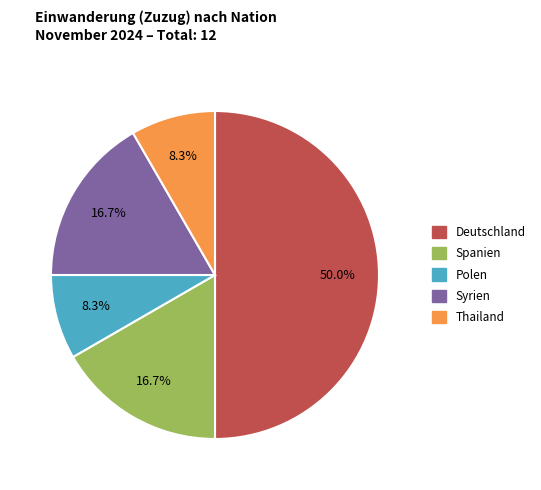

Does Polen account for over 50% of the chart?

No